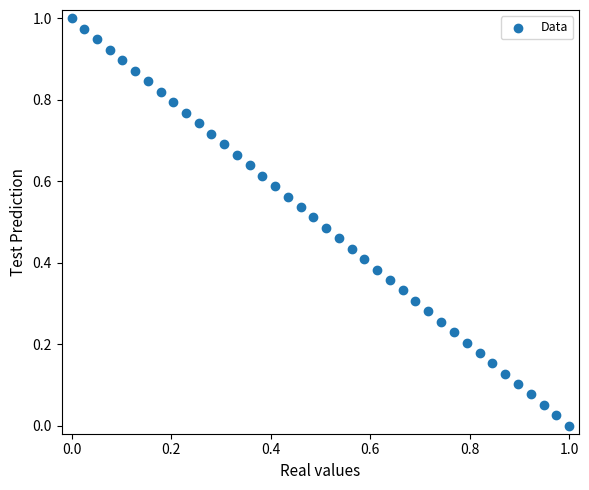

Count the number of points in this scatter plot.

40